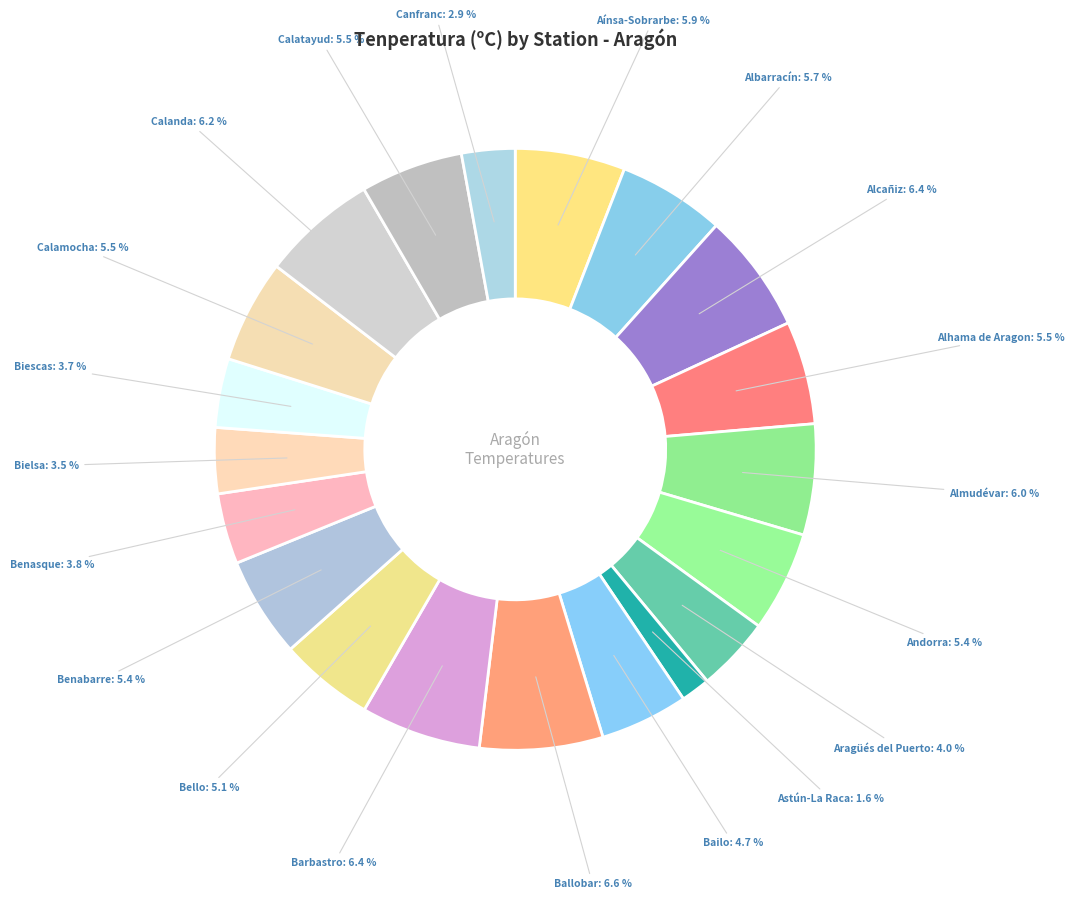

Which slice is the smallest?

Astún-La Raca